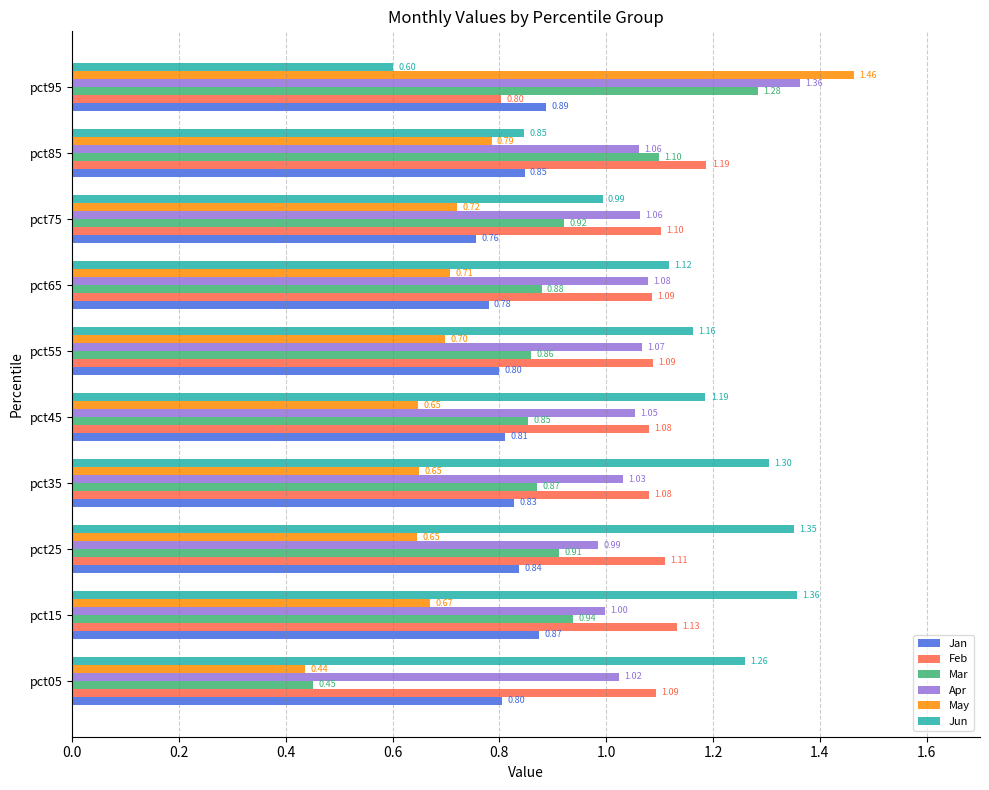

Which series has the largest range (max minus min)?

May